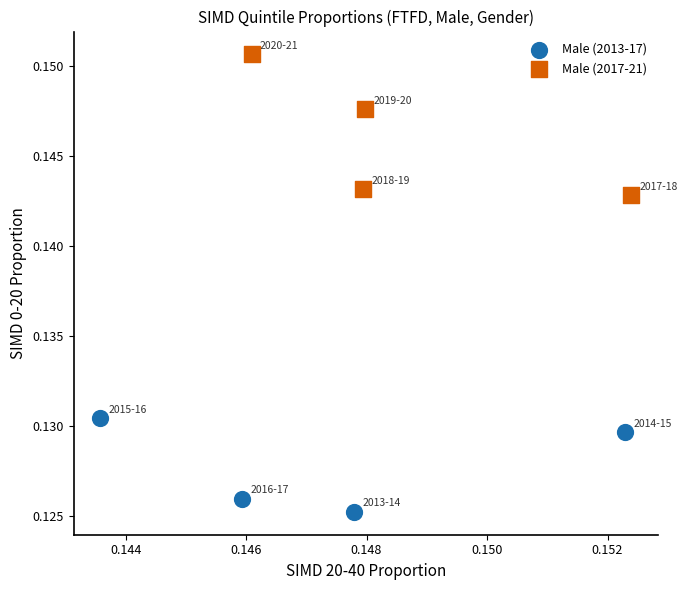

Which series has the largest Y range (max minus min)?

Male (2017-21)